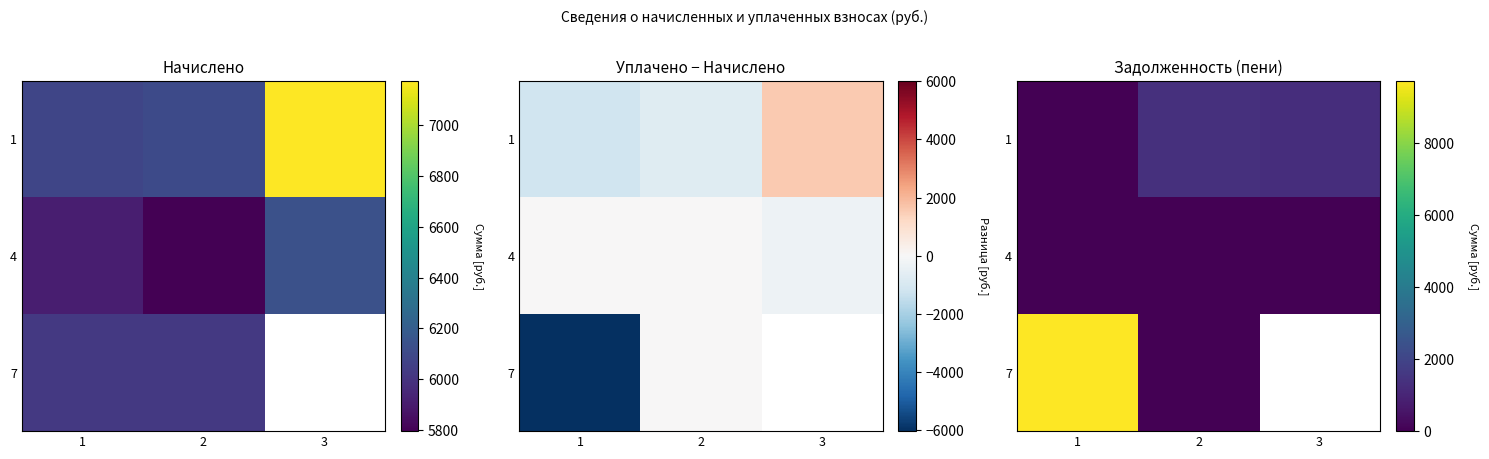

Is the value of 1 at 1 greater than the value of 4 at 3?

No